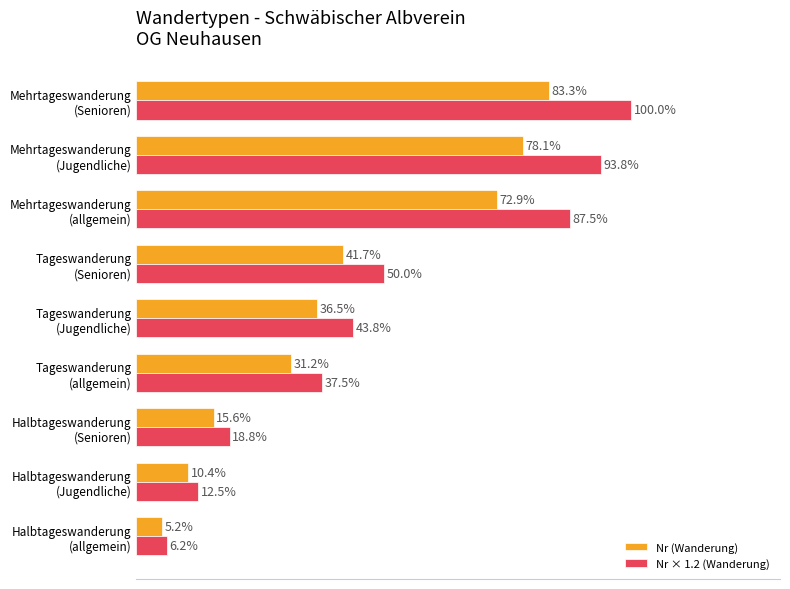

Rank the series by their average value, from lowest to highest.

Nr (Wanderung), Nr × 1.2 (Wanderung)